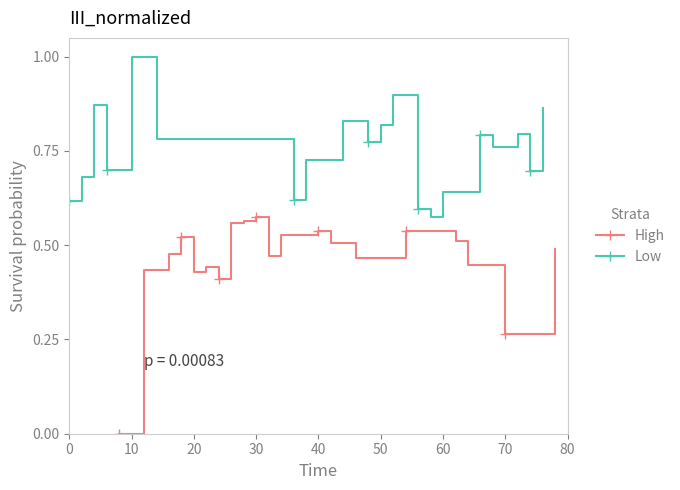

List the series in order of their peak value, highest first.

Low, High